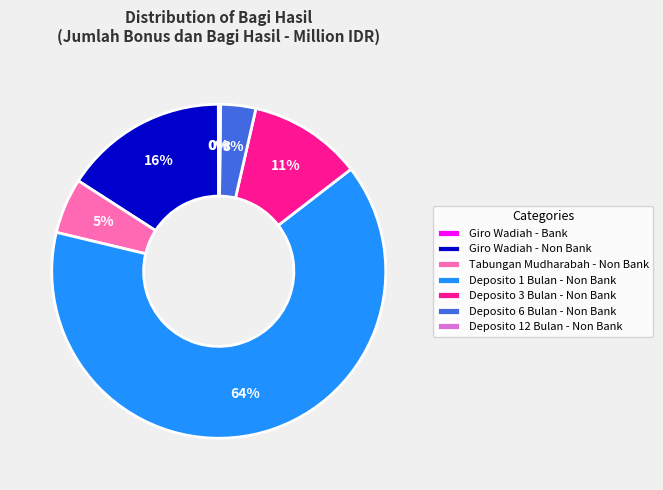

Which slice is the largest?

Deposito 1 Bulan - Non Bank